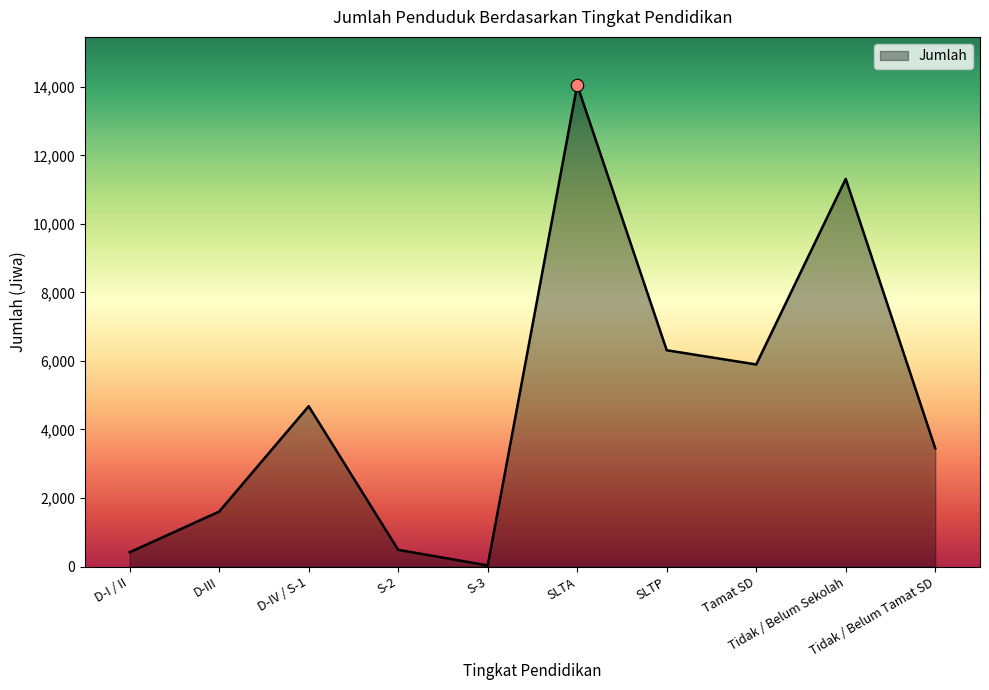

What is the ratio of the value at Tamat SD to the value at SLTA?

0.4